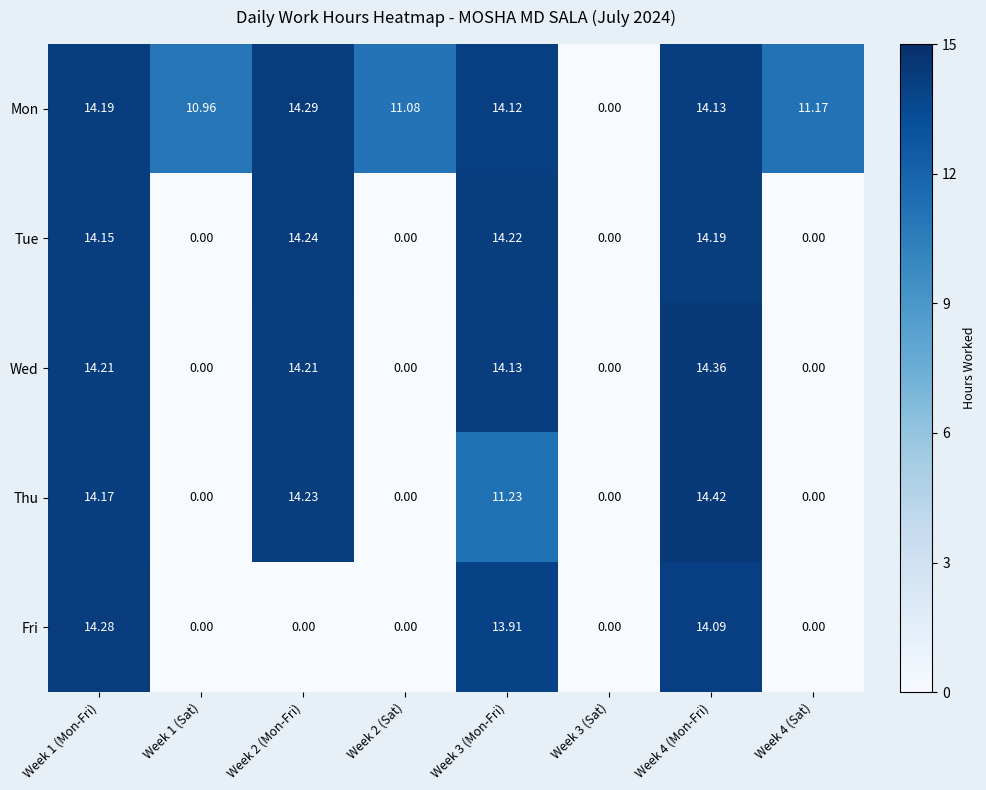

What is the greatest value displayed?

14.4